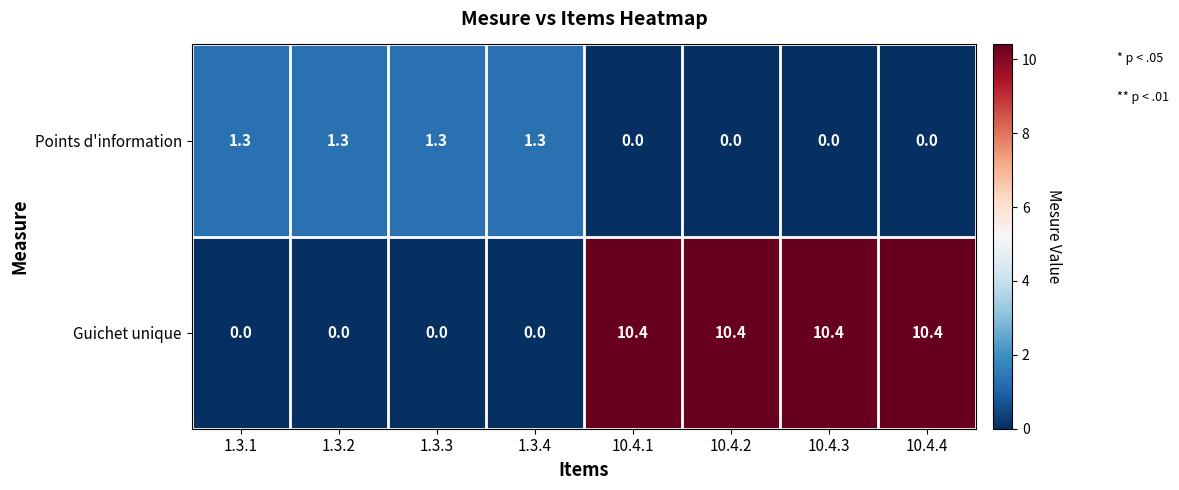

What is the total value across all series at 10.4.2?

10.4